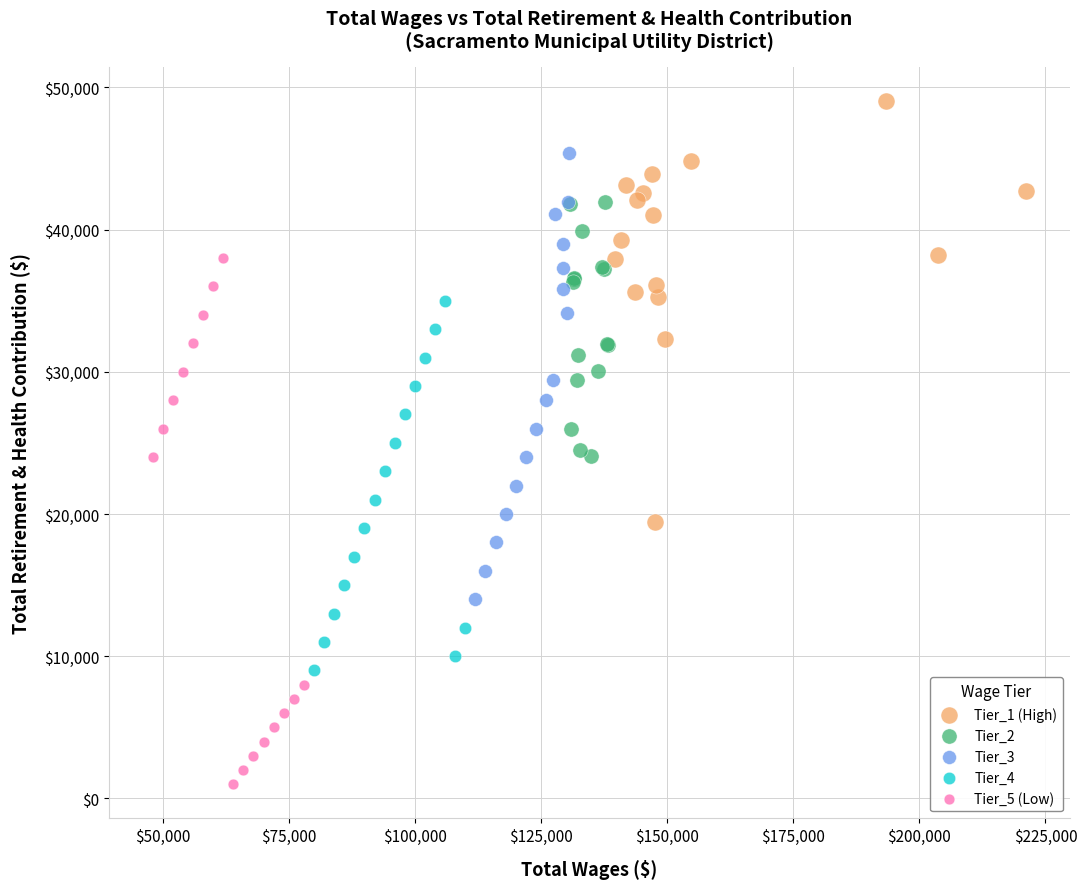

Which series has the largest Y range (max minus min)?

Tier_5 (Low)